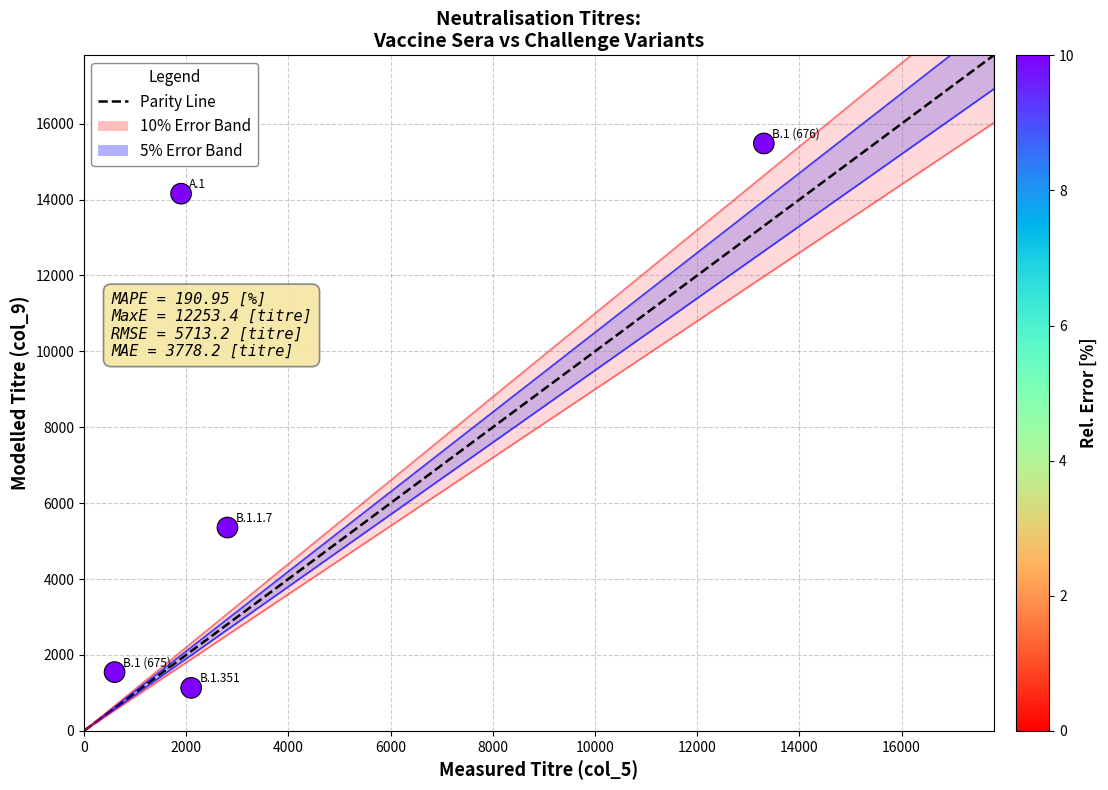

What is the range of X values (max minus min)?

12703.6